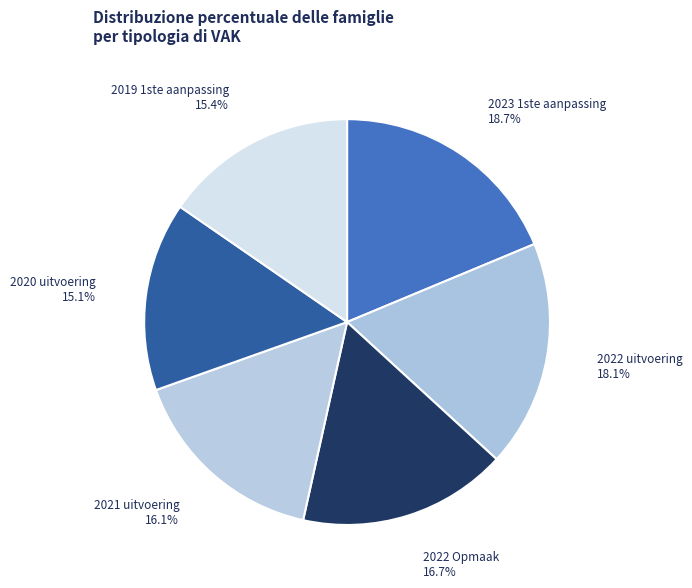

What is the largest slice in the pie chart?

2023 1ste aanpassing